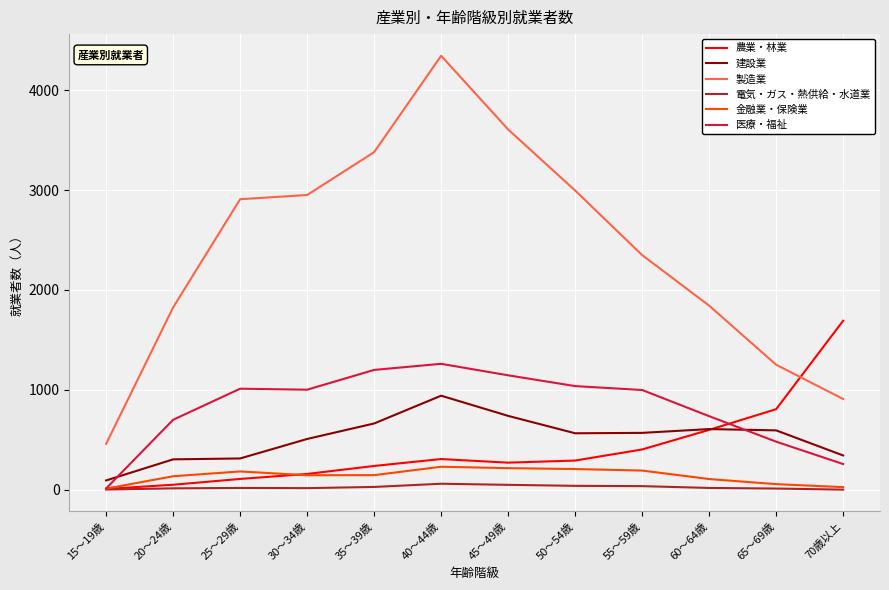

What is the highest value of the 製造業 series?

4343